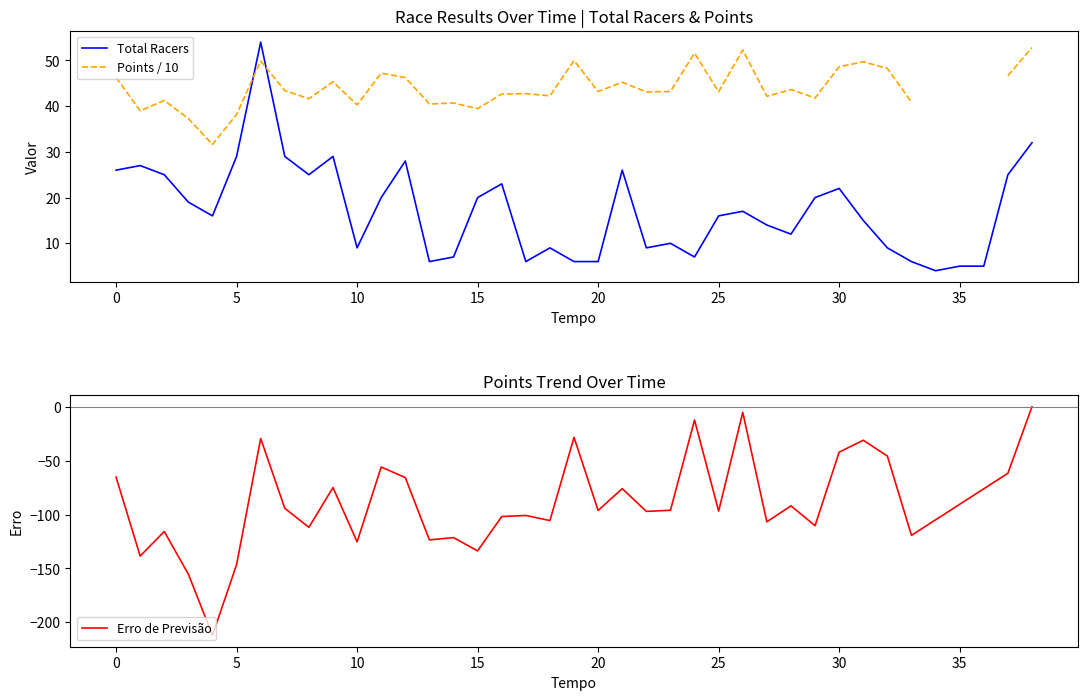

What is the average value?

17